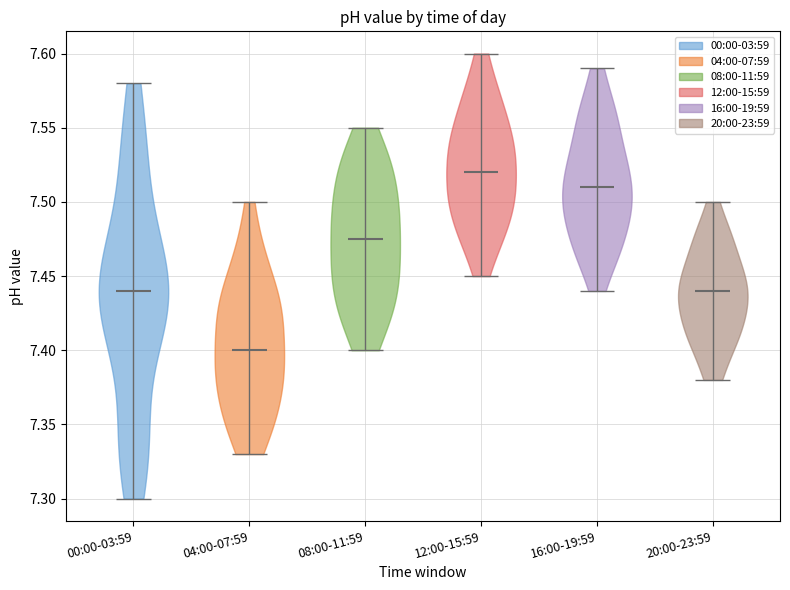

What is the lowest point the violin for 08:00-11:59 reaches on the y-axis? The values are not printed on the chart, so give them approximately, as read against the axis.

7.400